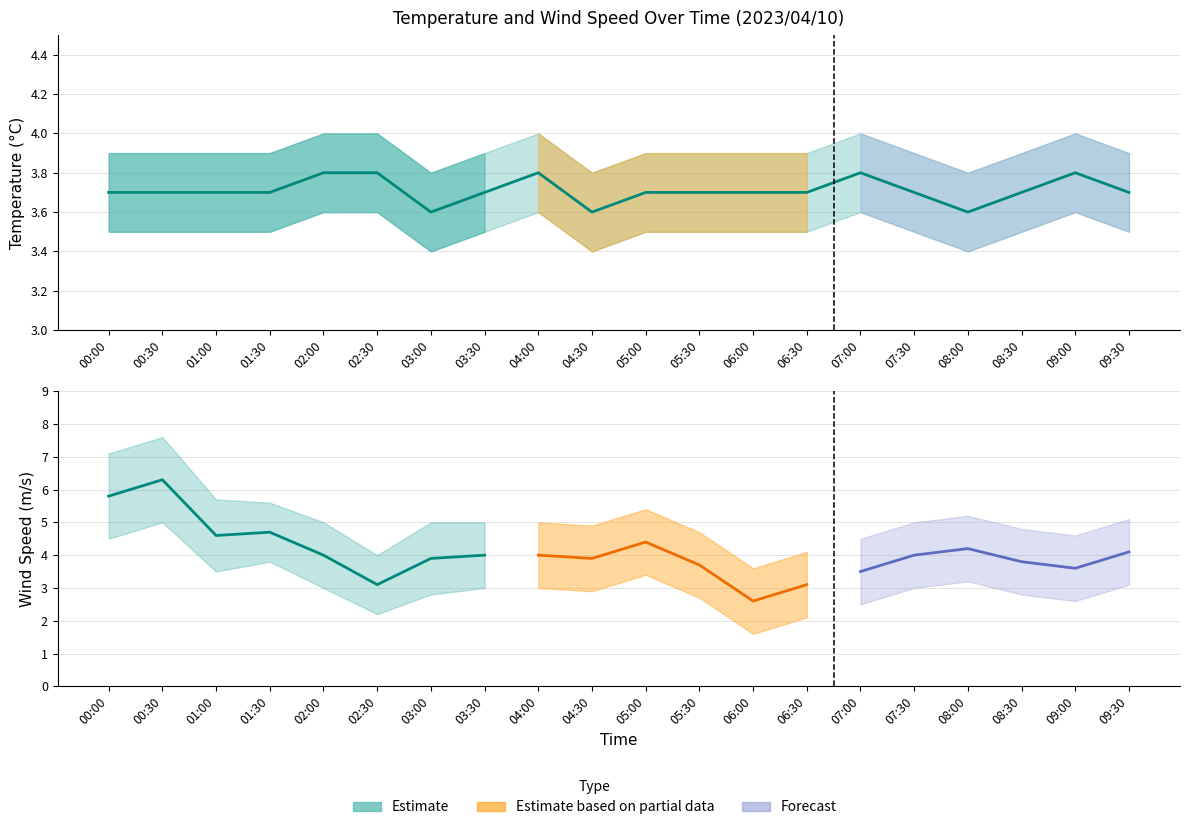

Rank the categories by value from highest to lowest.

02:00, 02:30, 04:00, 07:00, 09:00, 00:00, 00:30, 01:00, 01:30, 03:30, 05:00, 05:30, 06:00, 06:30, 07:30, 08:30, 09:30, 03:00, 04:30, 08:00